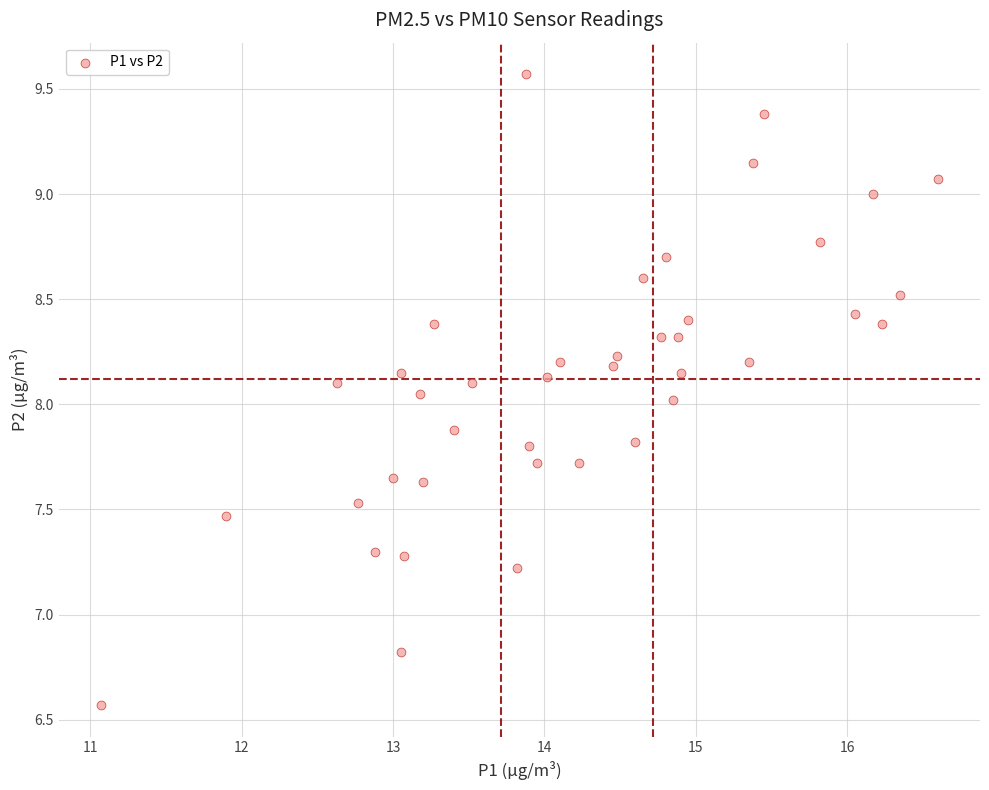

What is the range of Y values (max minus min)?

3.0